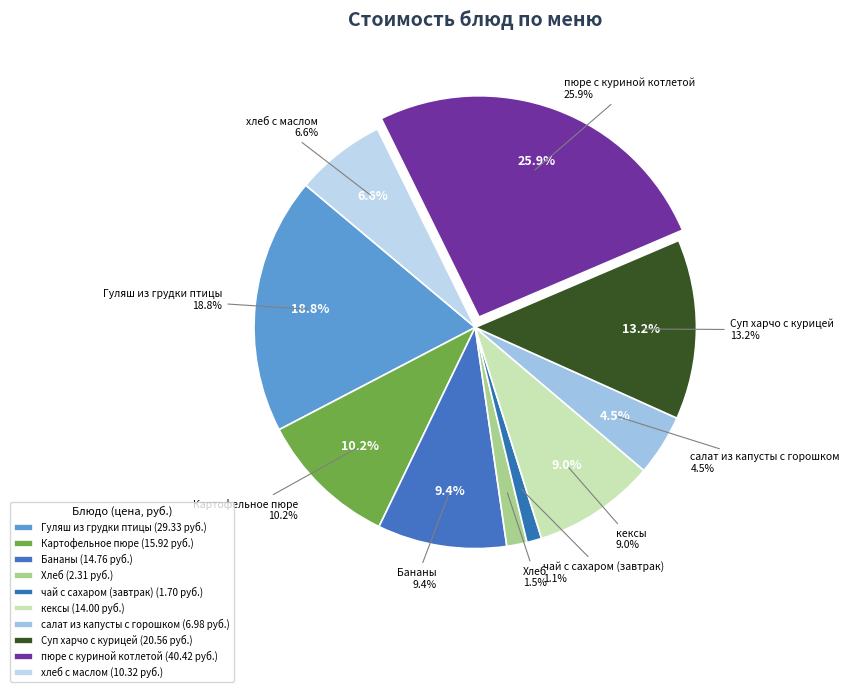

What is the largest slice in the pie chart?

пюре с куриной котлетой